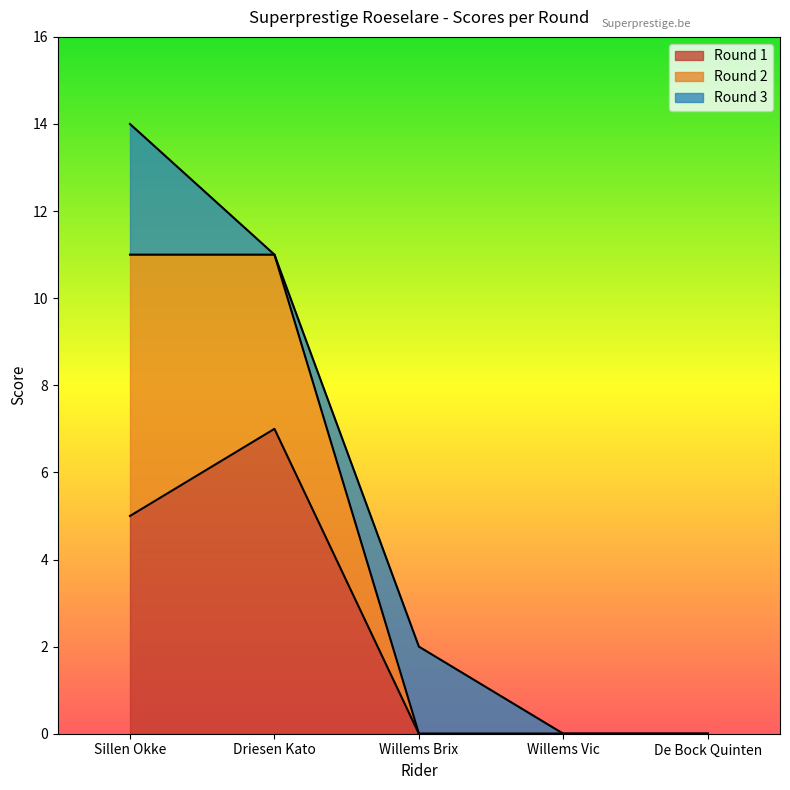

True or false: Round 1 has a value of 7 at Driesen Kato.

True